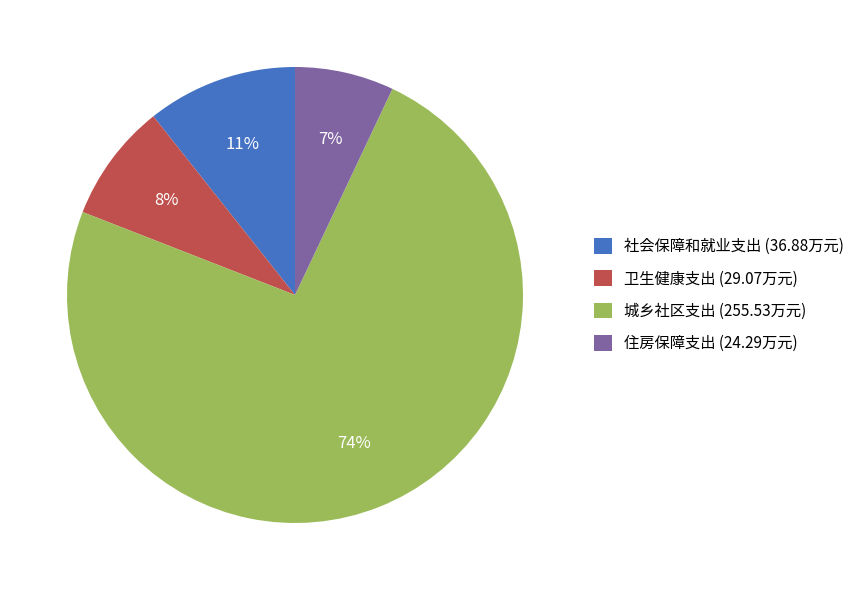

To the nearest percent, what percentage of the pie is 卫生健康支出?

8%